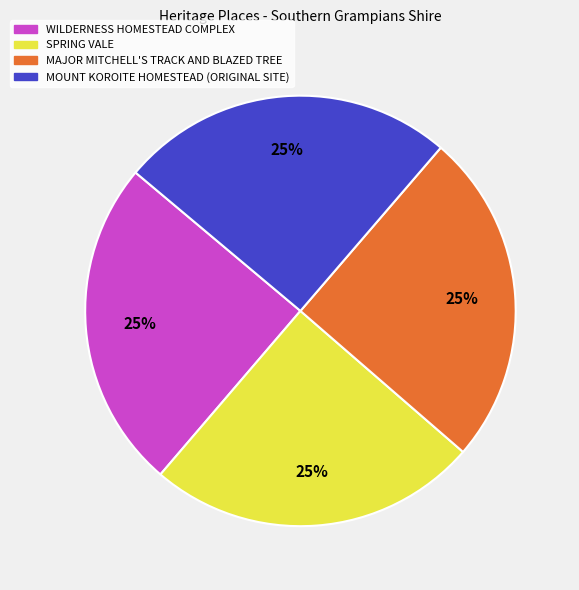

The SPRING VALE slice represents 19% of the pie. True or false?

False